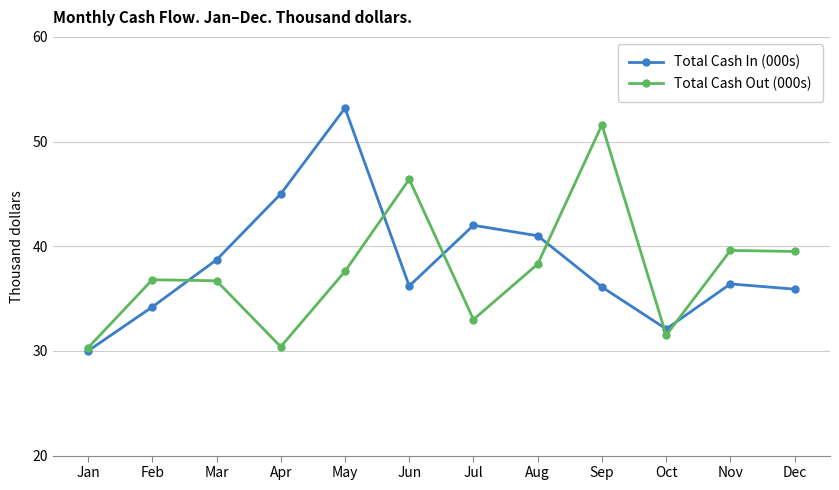

What is the total value across all series at Jan?

60.3